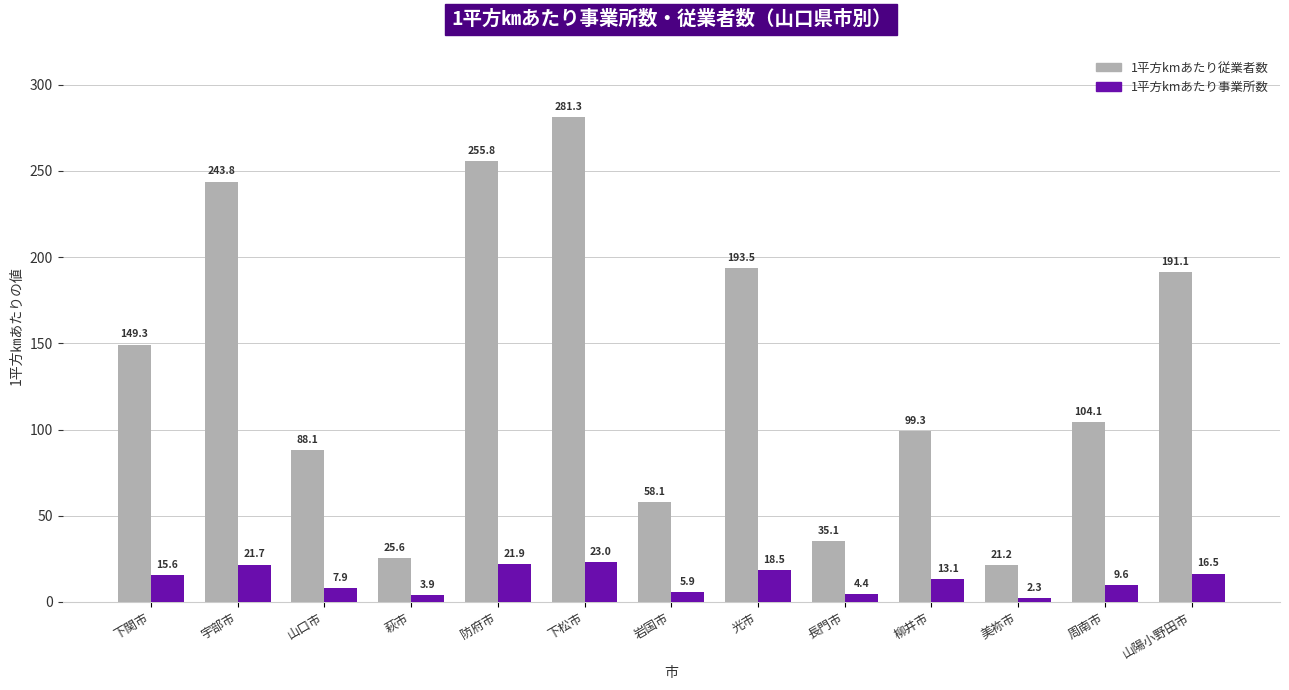

What is the label of the 5th bar from the left?

防府市